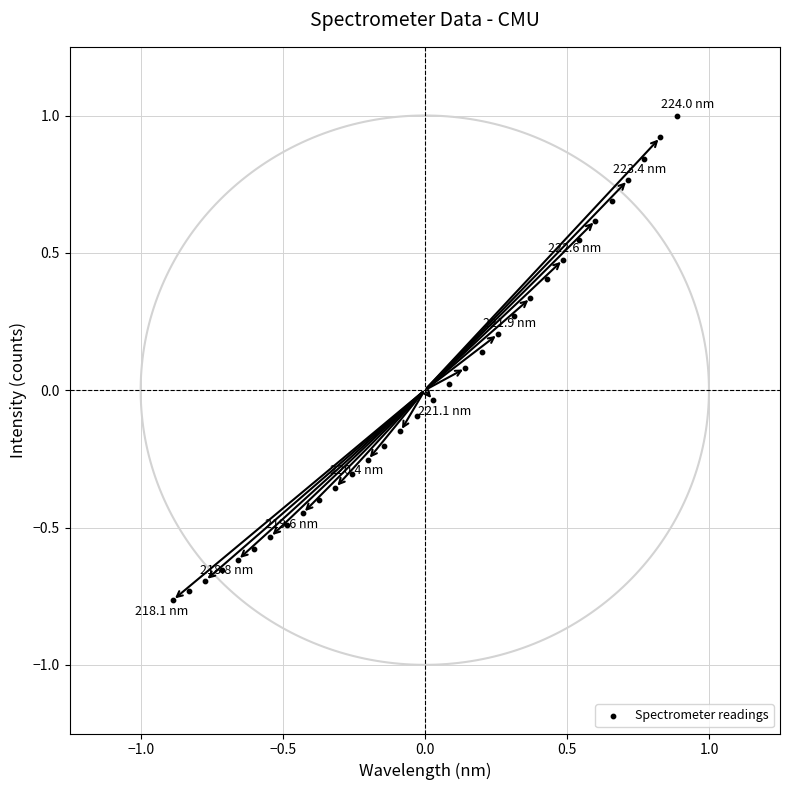

What is the range of Y values (max minus min)?

1.8